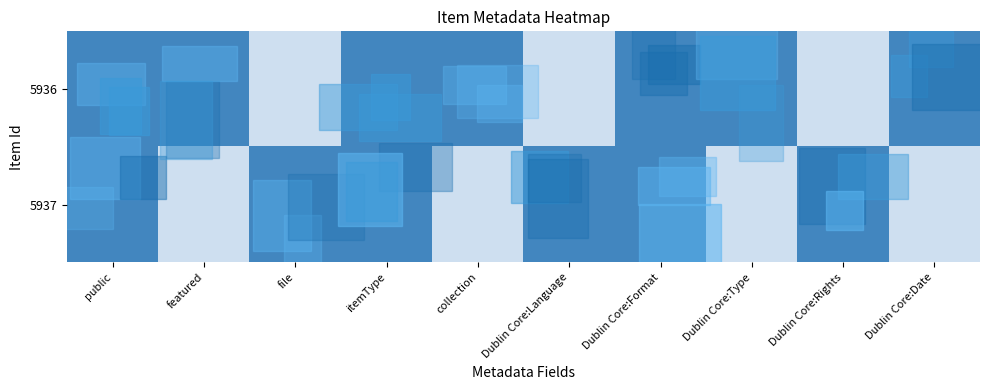

How many 5936 values are between 0 and 1?

10